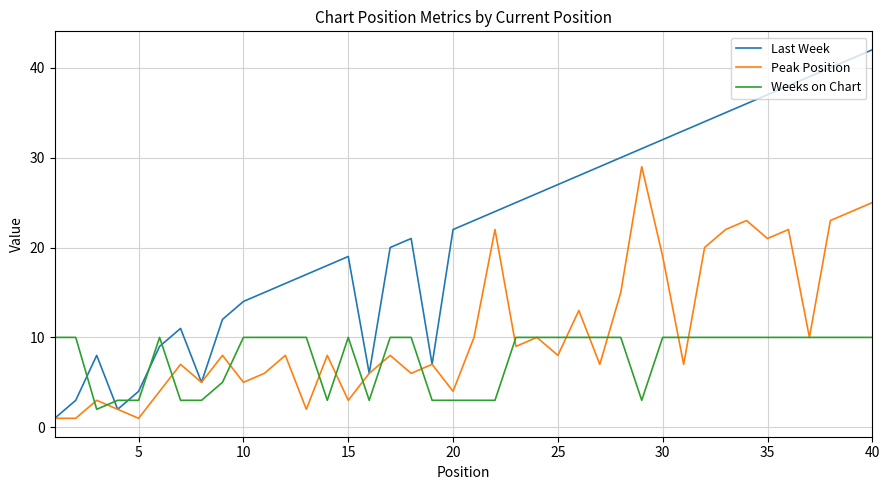

How many times do Last Week and Weeks on Chart cross each other?

5